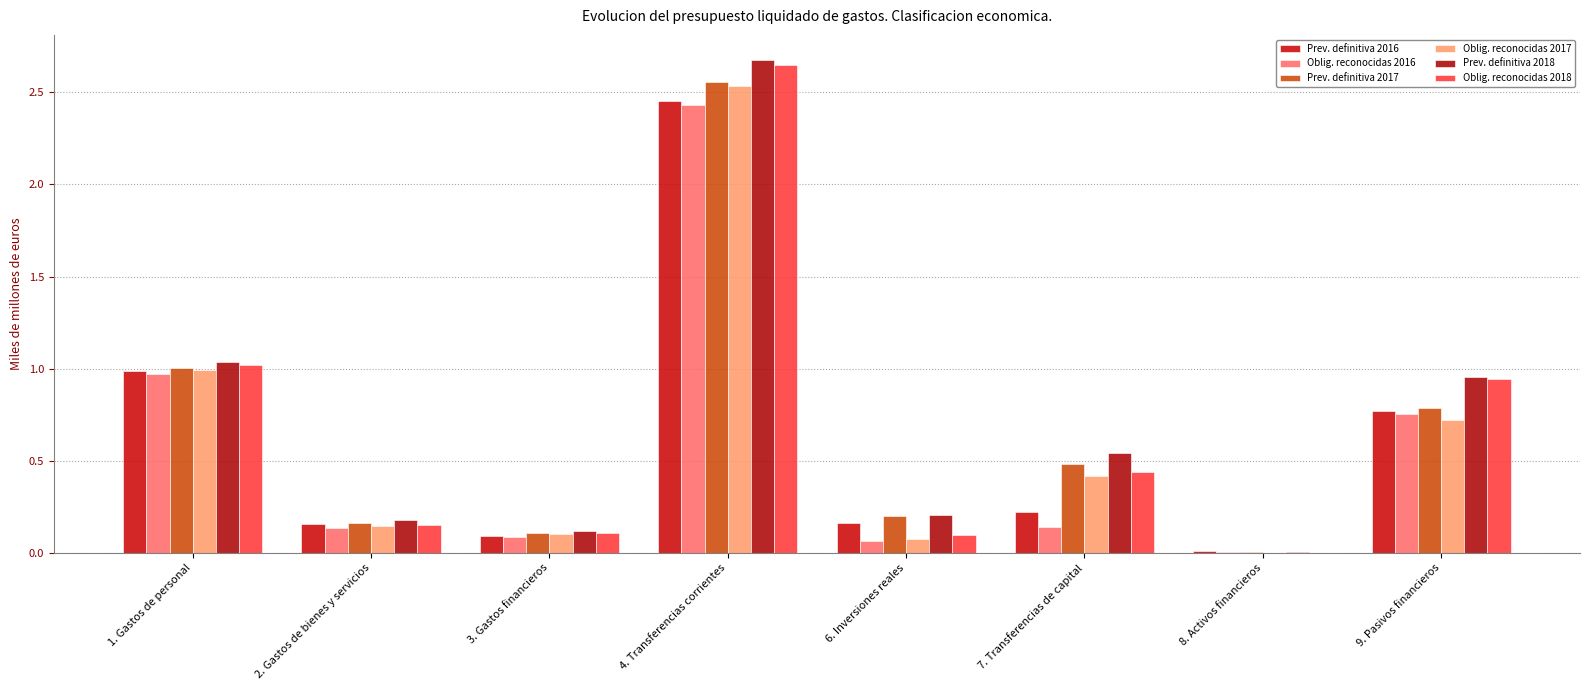

What is the highest value of the Prev. definitiva 2018 series?

2.7